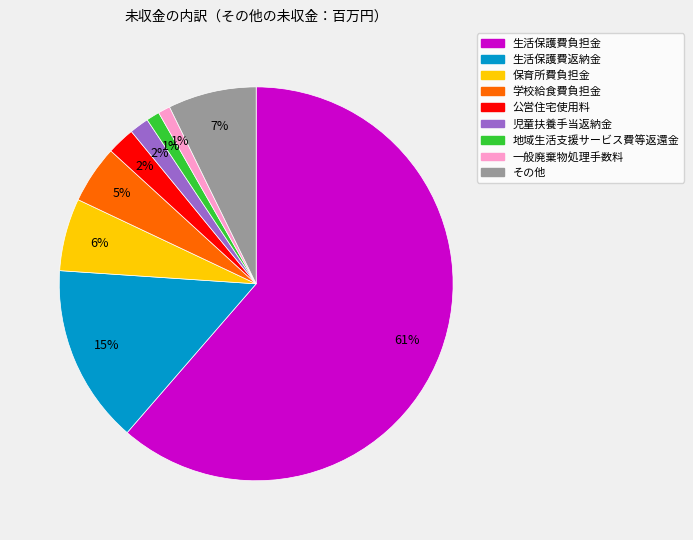

Which category has the biggest portion of the pie?

生活保護費負担金